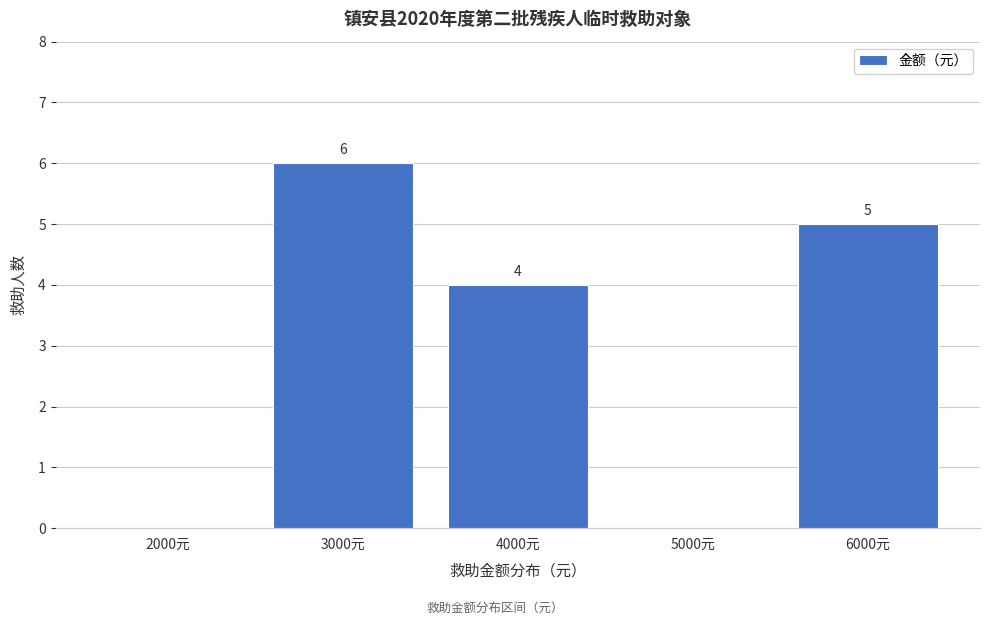

Reading right to left, extract all data points from this chart.

6000元=5	5000元=0	4000元=4	3000元=6	2000元=0